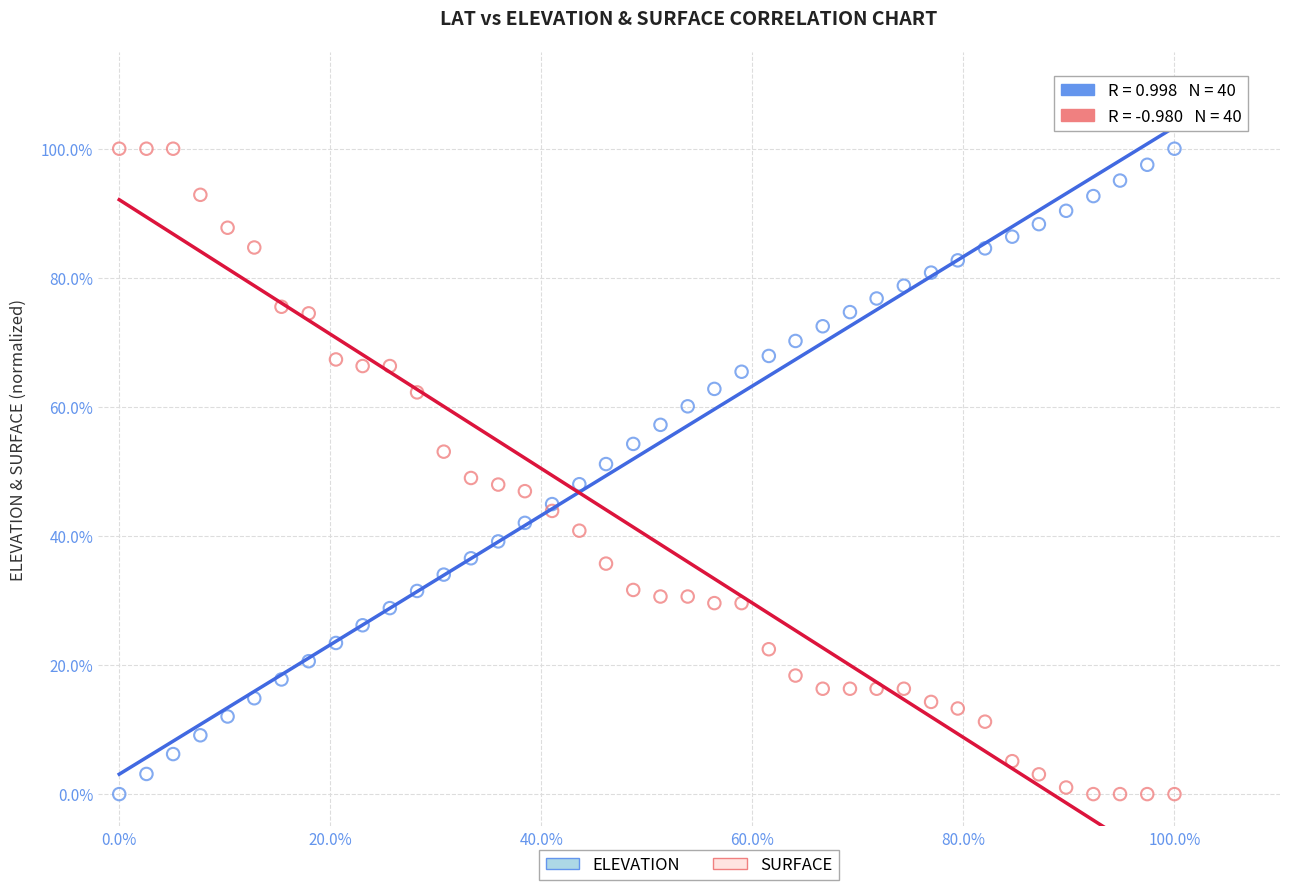

What is the X range (max minus min) for the scatter plot?

100.0